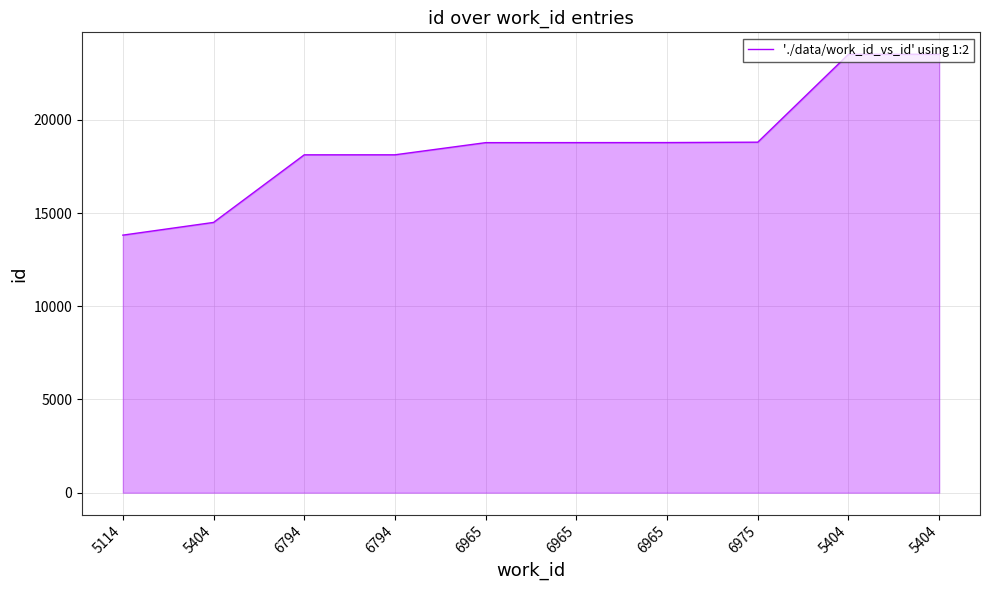

What is the greatest value displayed?

23518